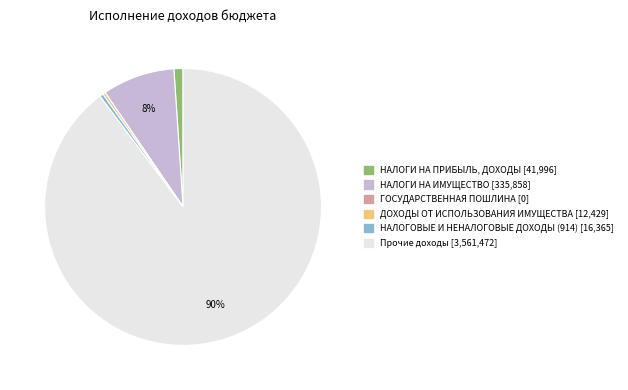

Which slice is the largest?

Прочие доходы